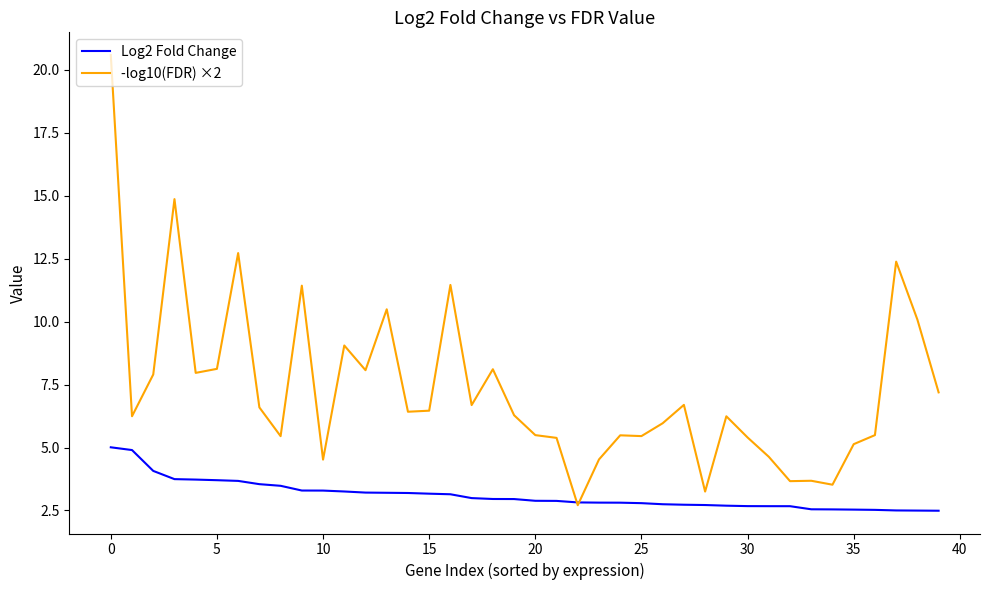

List the series in order of their peak value, highest first.

-log10(FDR) ×2, Log2 Fold Change